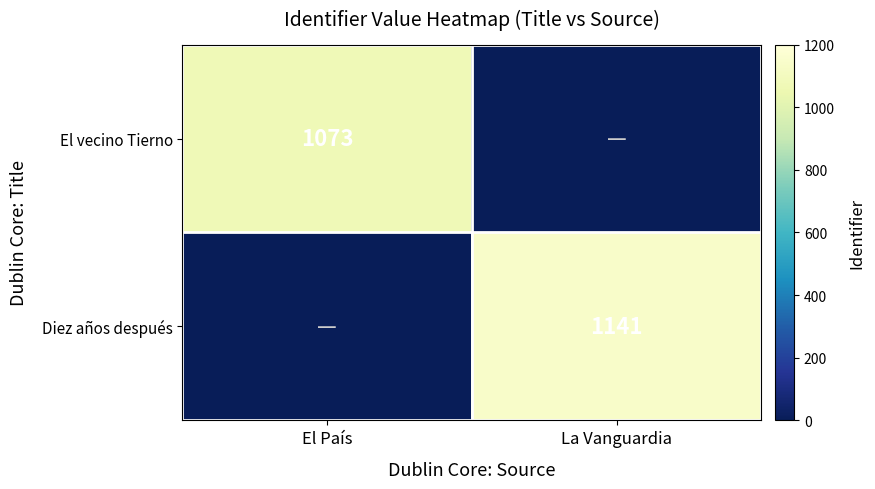

The value of Diez años después at La Vanguardia is 1141. True or false?

True